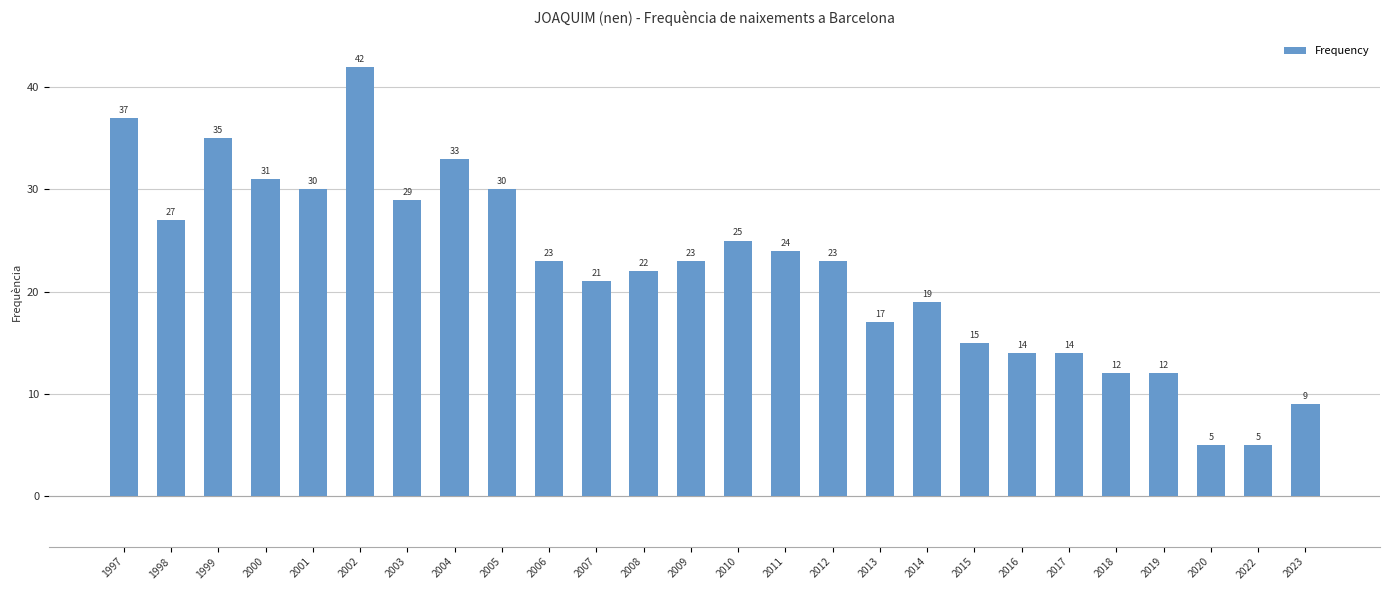

What is the change in value from 2000 to 2002?

+11